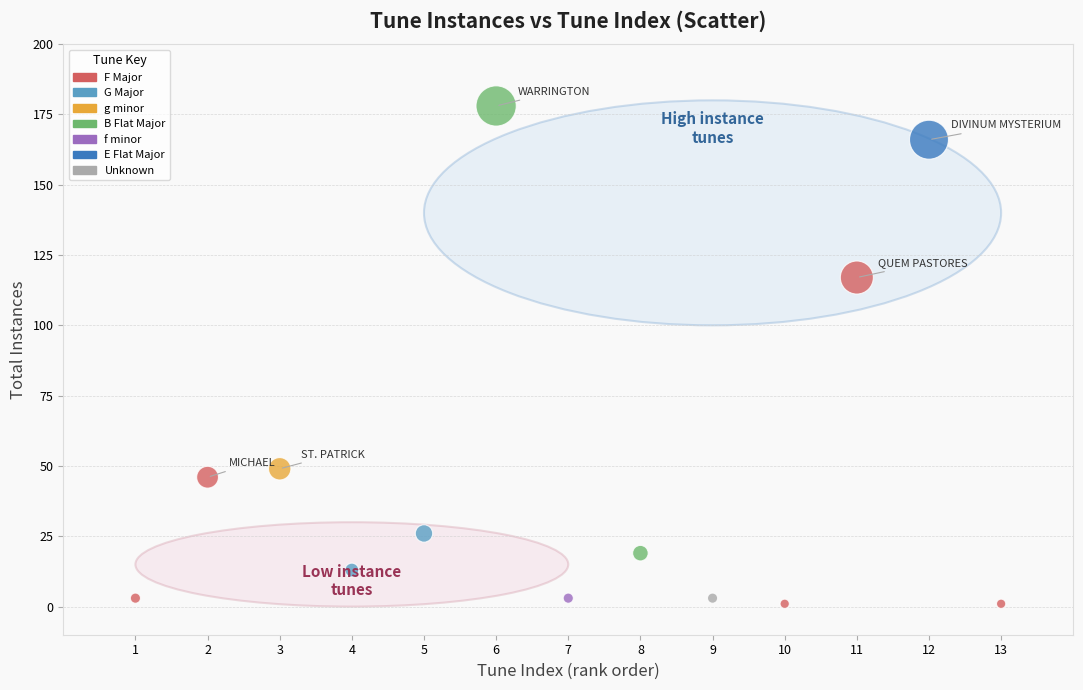

What Y value in the scatter plot is closest to 89?

117